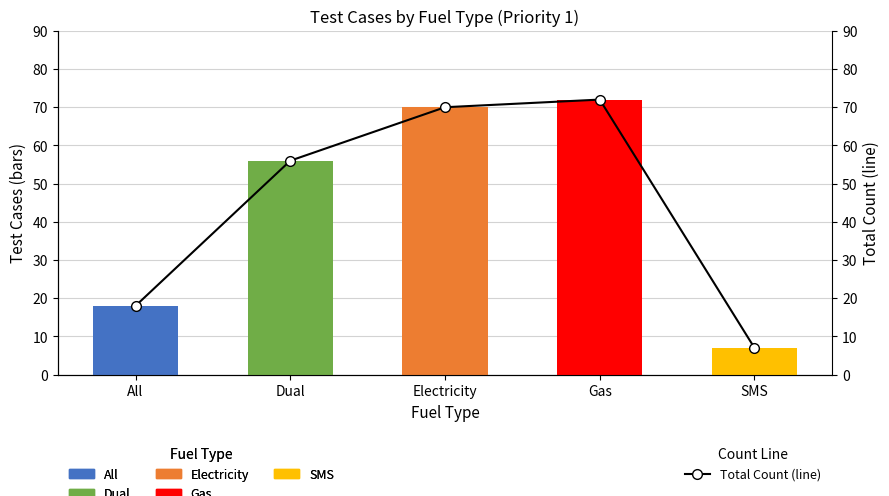

List the labels in order of value, largest first.

Gas, Electricity, Dual, All, SMS